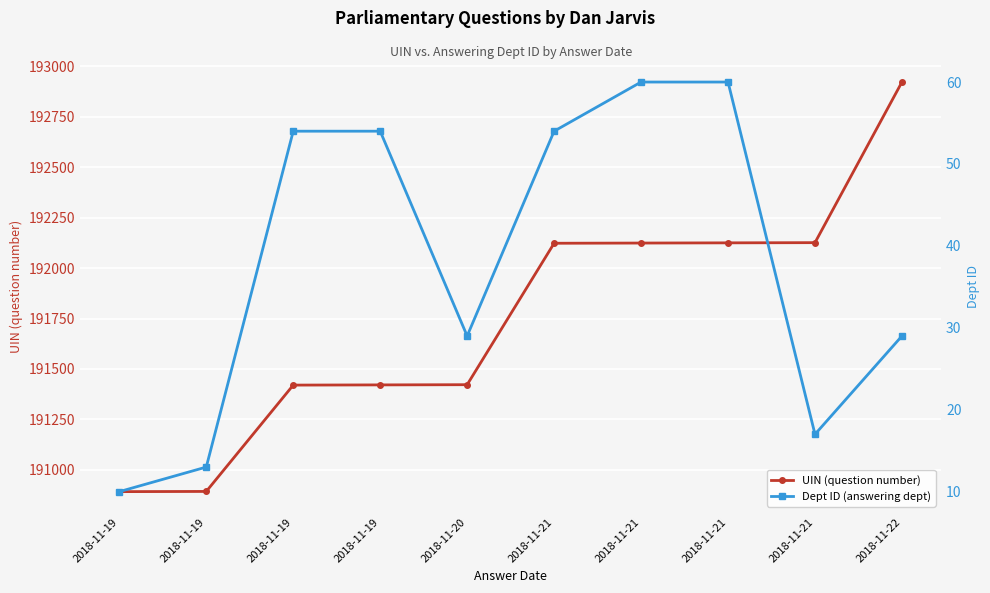

Reading right to left, what are all the values shown in this chart?

UIN (question number): 192922	192126	192125	192124	192123	191422	191421	191420	190893	190892
Dept ID (answering dept): 29	17	60	60	54	29	54	54	13	10